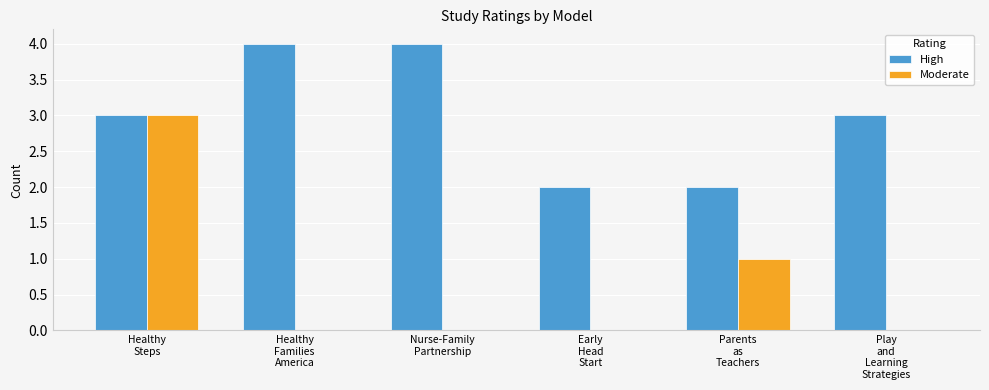

What is the maximum value for High?

4